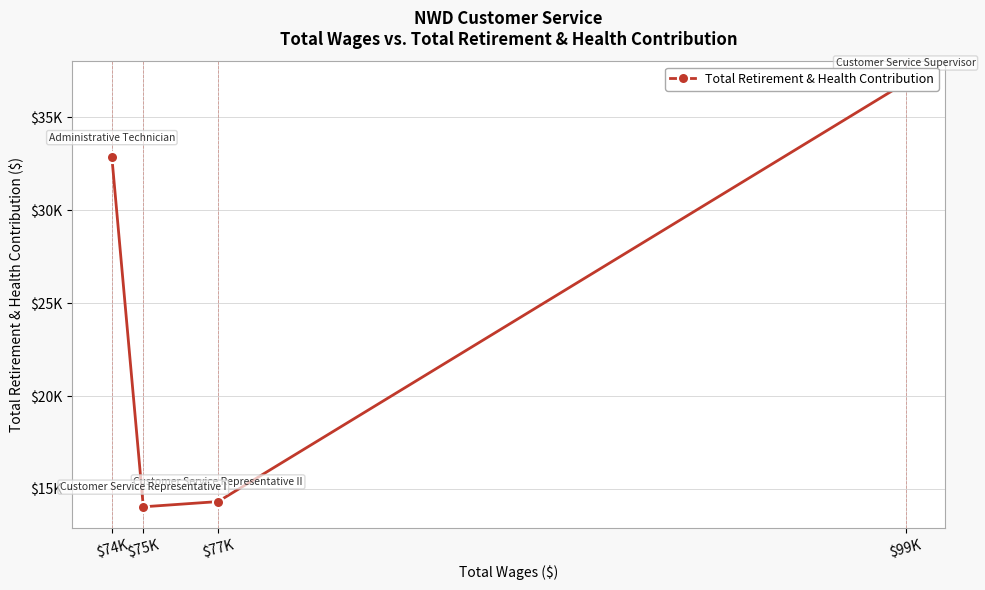

How many values are below 32845?

2